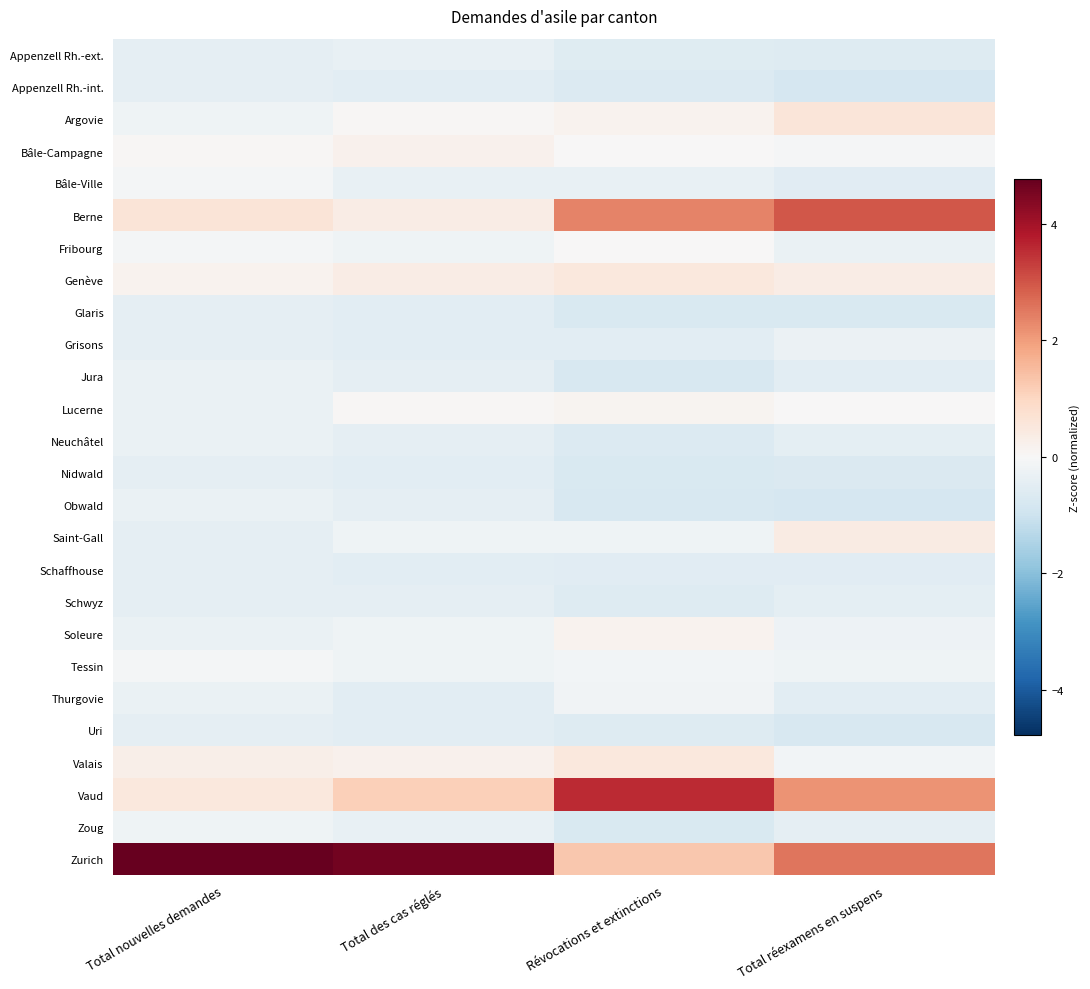

Rank the series at Révocations et extinctions from highest to lowest value.

Vaud, Berne, Zurich, Valais, Genève, Soleure, Argovie, Lucerne, Bâle-Campagne, Fribourg, Tessin, Thurgovie, Saint-Gall, Bâle-Ville, Grisons, Schaffhouse, Appenzell Rh.-ext., Schwyz, Uri, Neuchâtel, Appenzell Rh.-int., Nidwald, Zoug, Glaris, Jura, Obwald